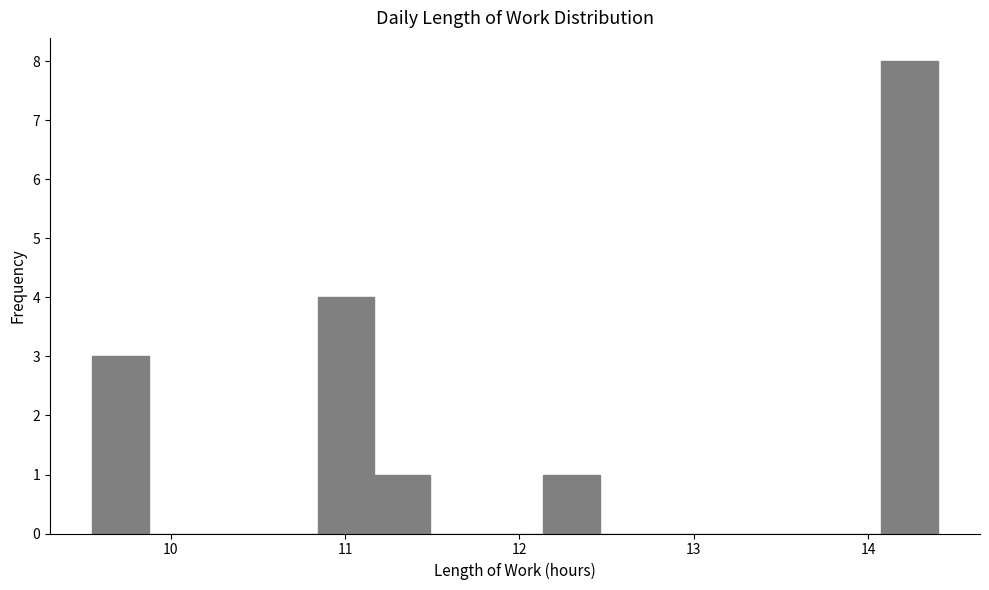

Around what value on the x-axis is the tallest bar? Give the approximate position of its centre, as read against the axis.

14.2